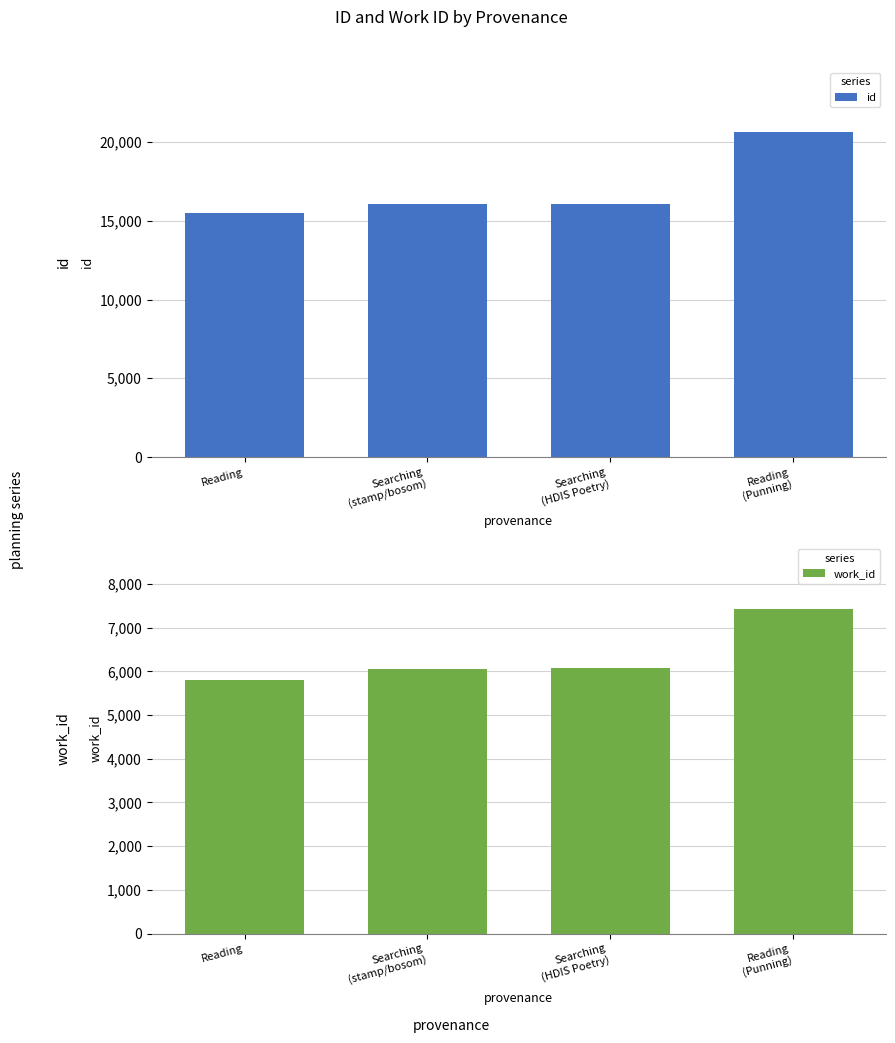

The value of work_id at Searching
(stamp/bosom) is 9895. True or false?

False